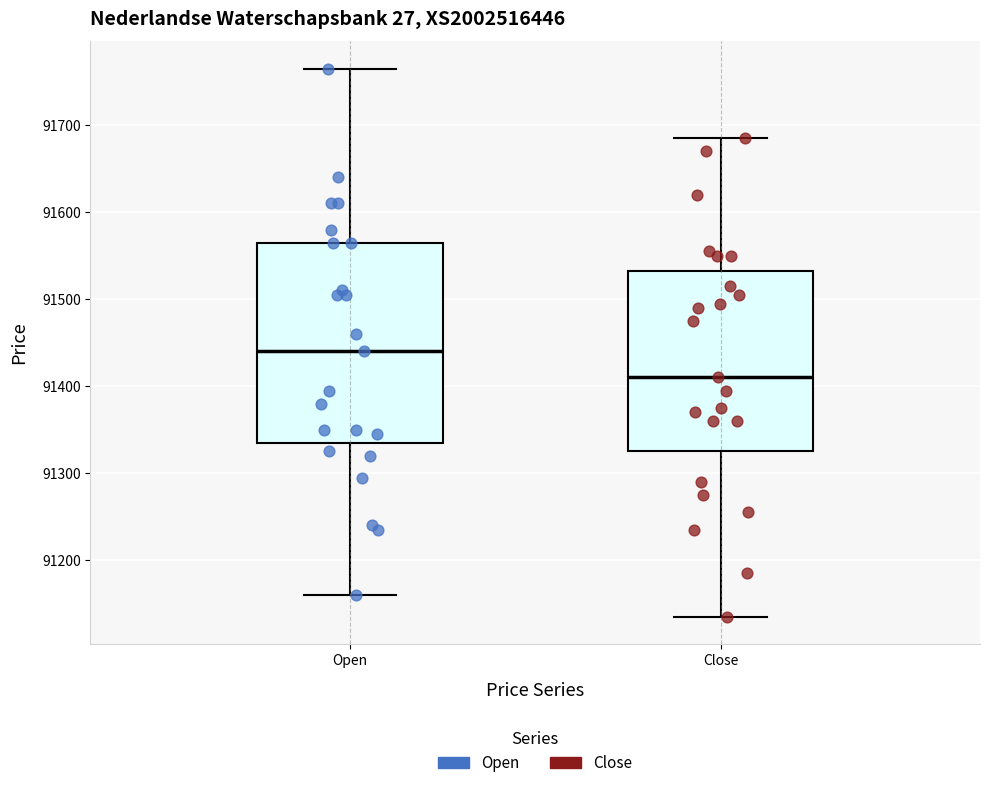

Reading left to right, read every box against the y-axis: the position of its median line, the range the box covers, and the ends of its whiskers. The values are not printed on the chart, so give them approximately, as read against the axis.

Open: median 91440, box 91340 to 91570, whiskers 91160 to 91770
Close: median 91410, box 91330 to 91530, whiskers 91140 to 91690